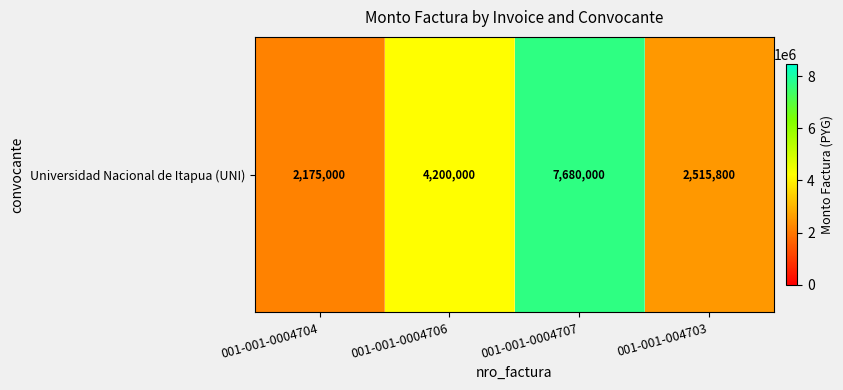

Where does the data first go above 4200000?

001-001-0004707